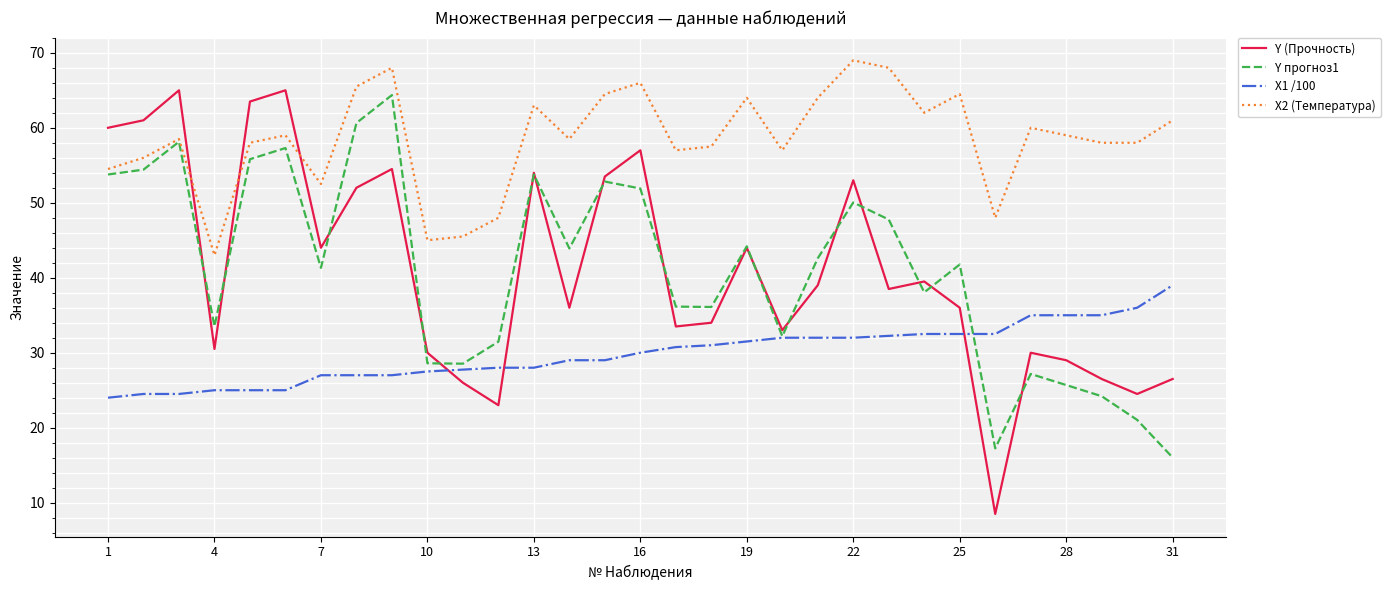

What are all the series names shown in the legend?

Y (Прочность), Y прогноз1, X1 /100, X2 (Температура)